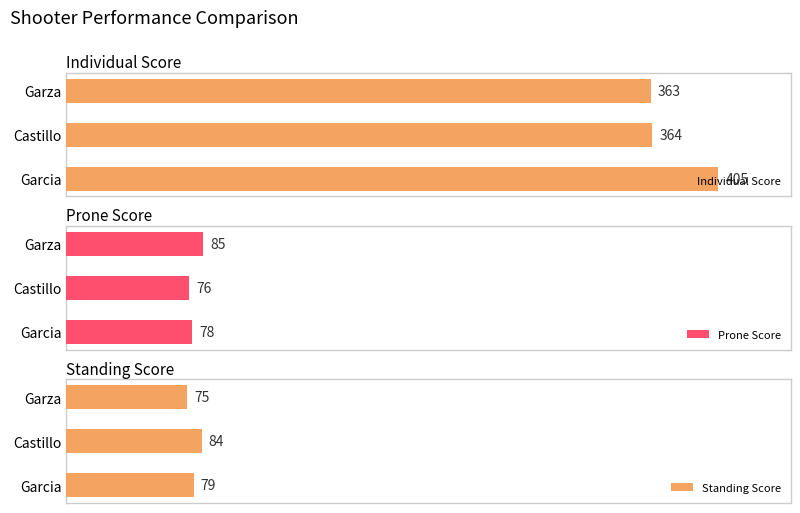

Rank the categories by Individual Score value from lowest to highest.

Garza, Castillo, Garcia